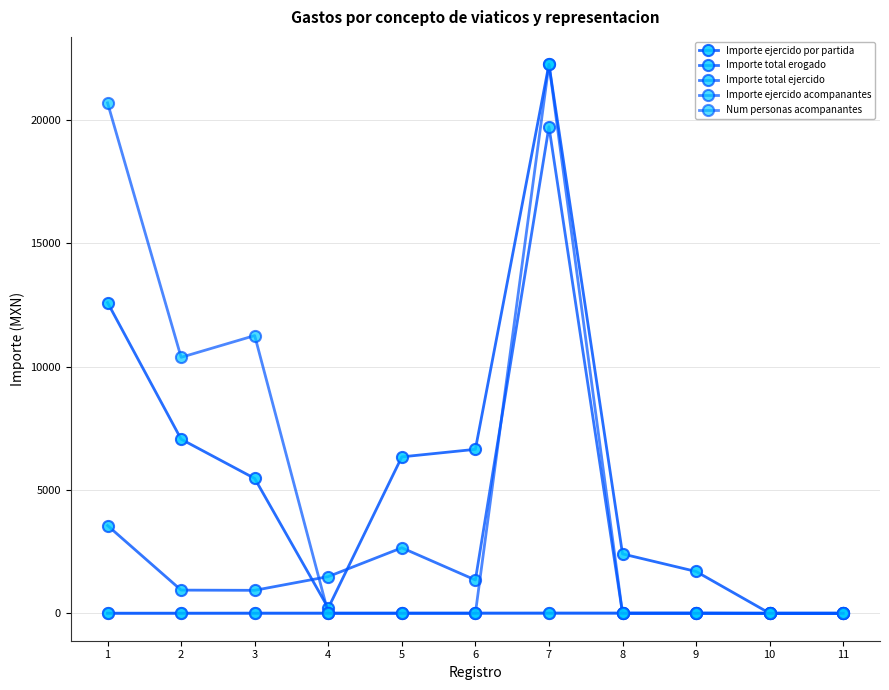

How many data points in Importe ejercido acompanantes are above 0?

4